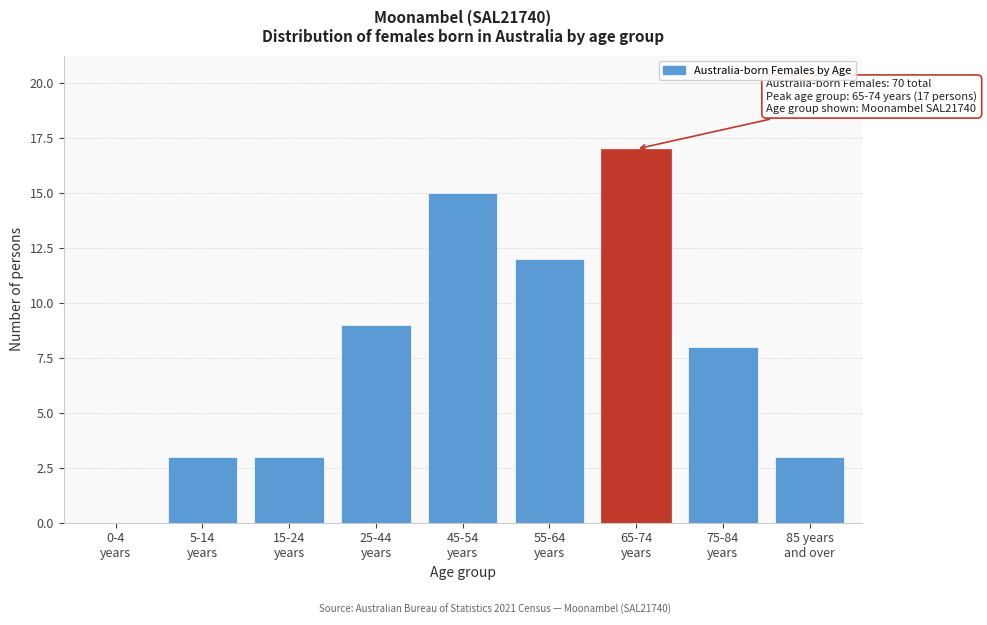

What is the maximum value shown in the chart?

17